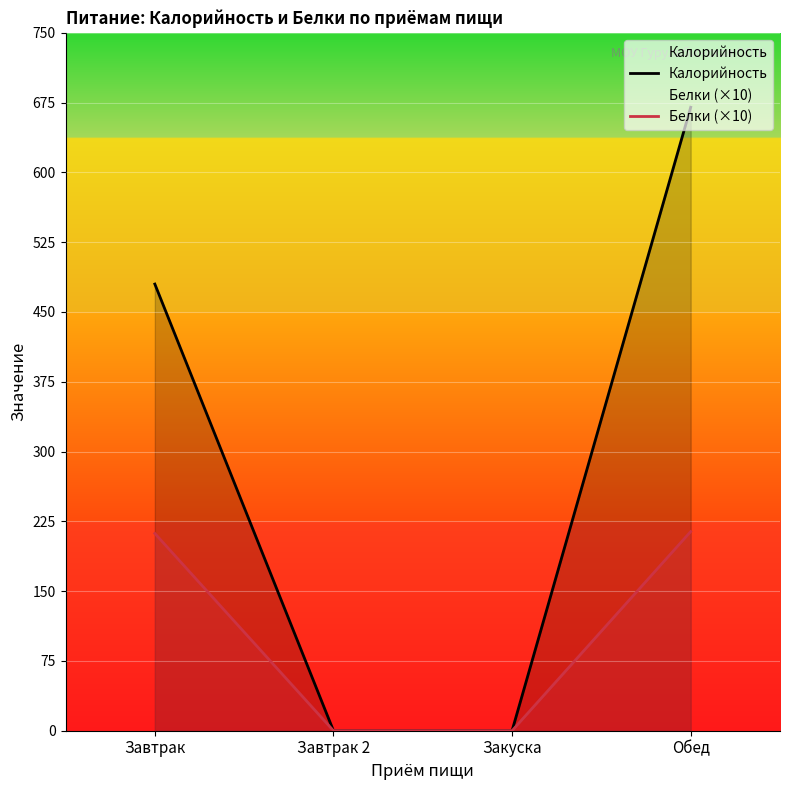

Which series has the largest range (max minus min)?

Калорийность